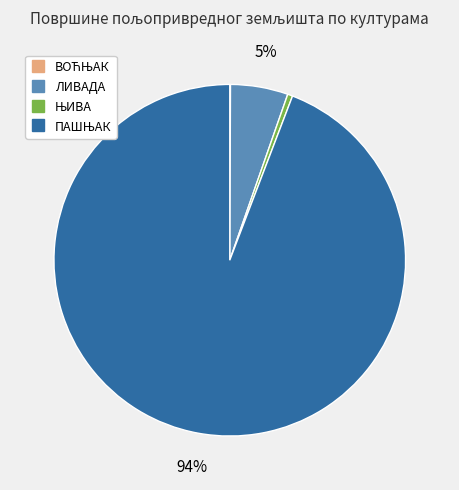

The ЛИВАДА slice represents 19% of the pie. True or false?

False